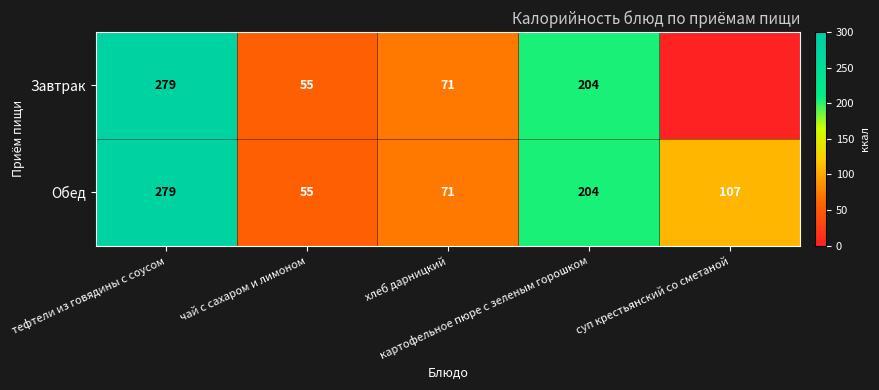

What is the difference between the second highest and second lowest values in the Обед series?

133